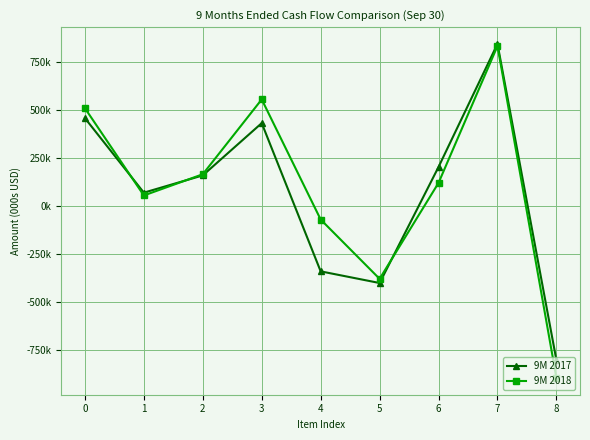

What is the value of the 9M 2018 point at the 5th from the left?

-71303